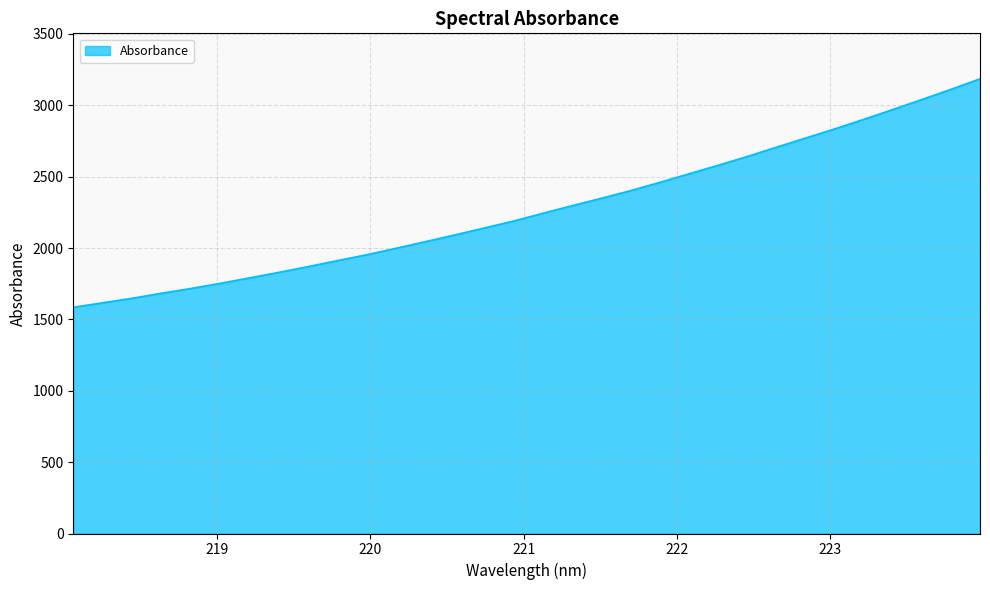

What is the smallest value displayed?

1585.0